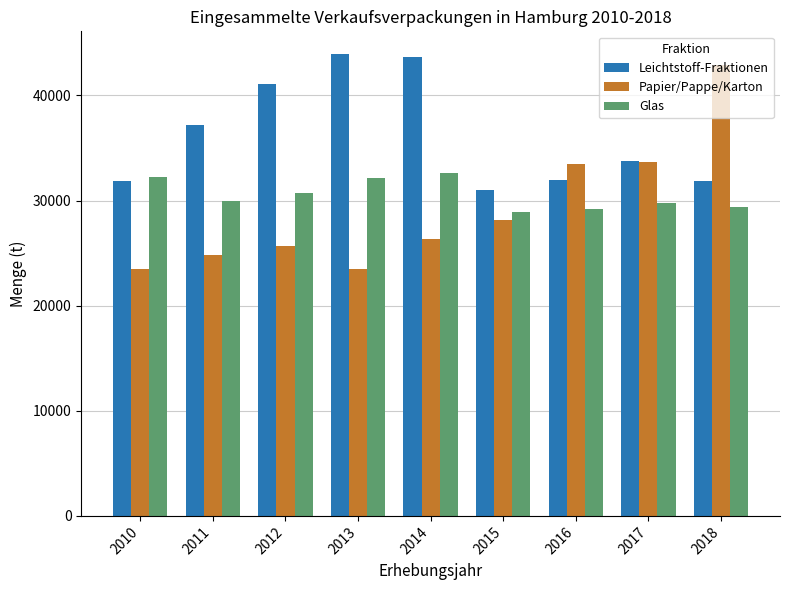

Between 2016 and 2018, which series saw the biggest shift?

Papier/Pappe/Karton